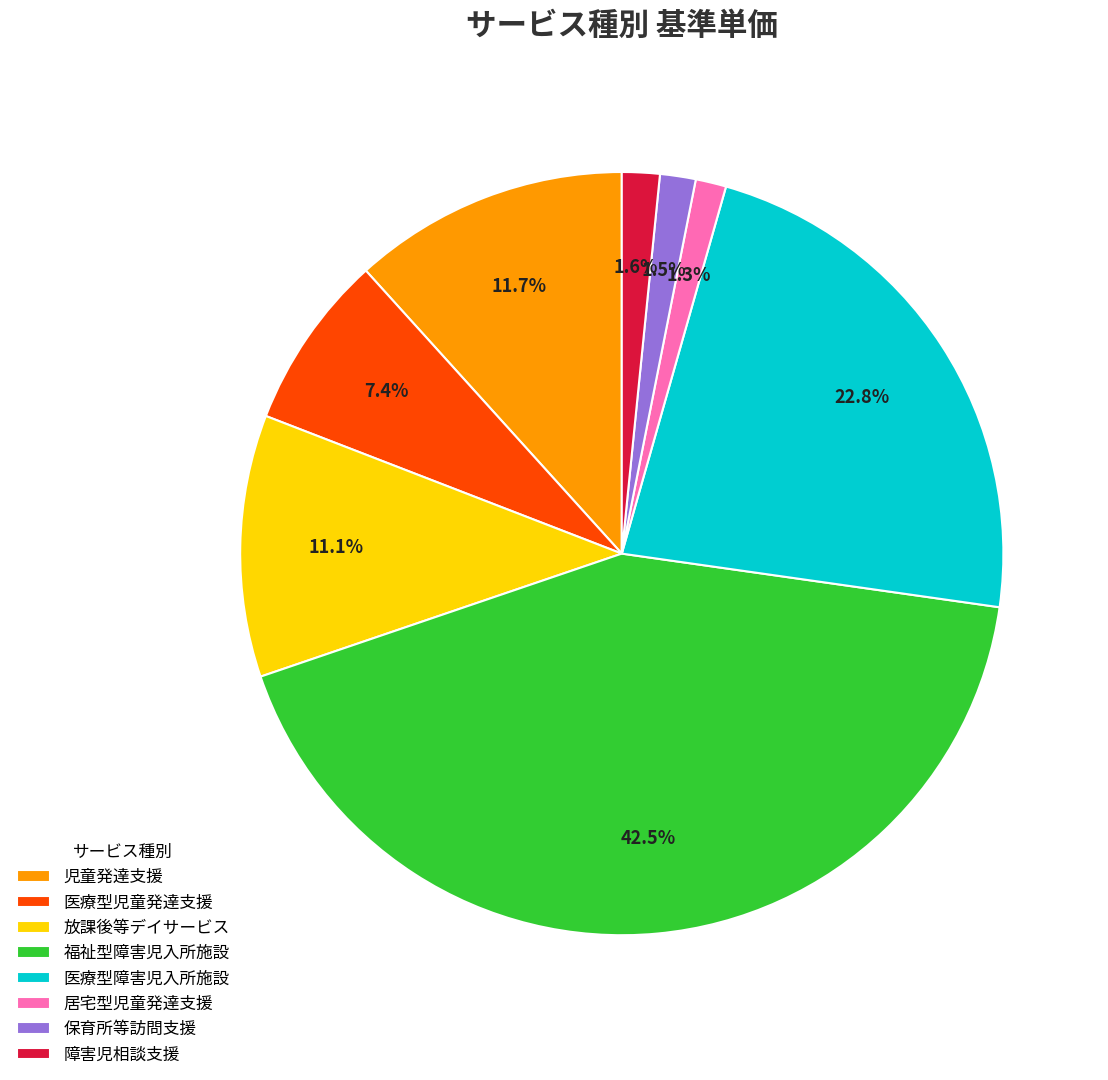

True or false: 医療型障害児入所施設 accounts for 23% of the total.

True